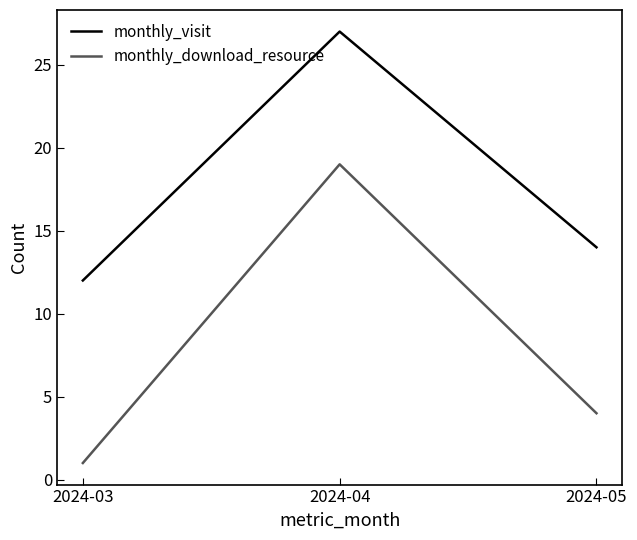

Is it true that monthly_download_resource equals 4 at 2024-05?

True